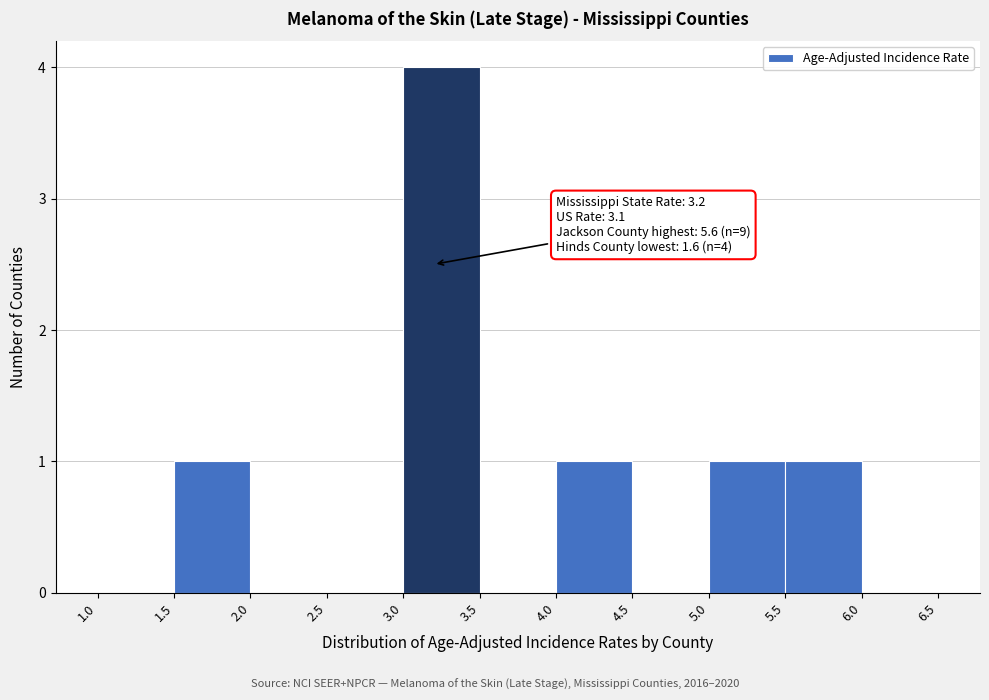

Over which range of the x-axis is the bar tallest?

3.0 to 3.5